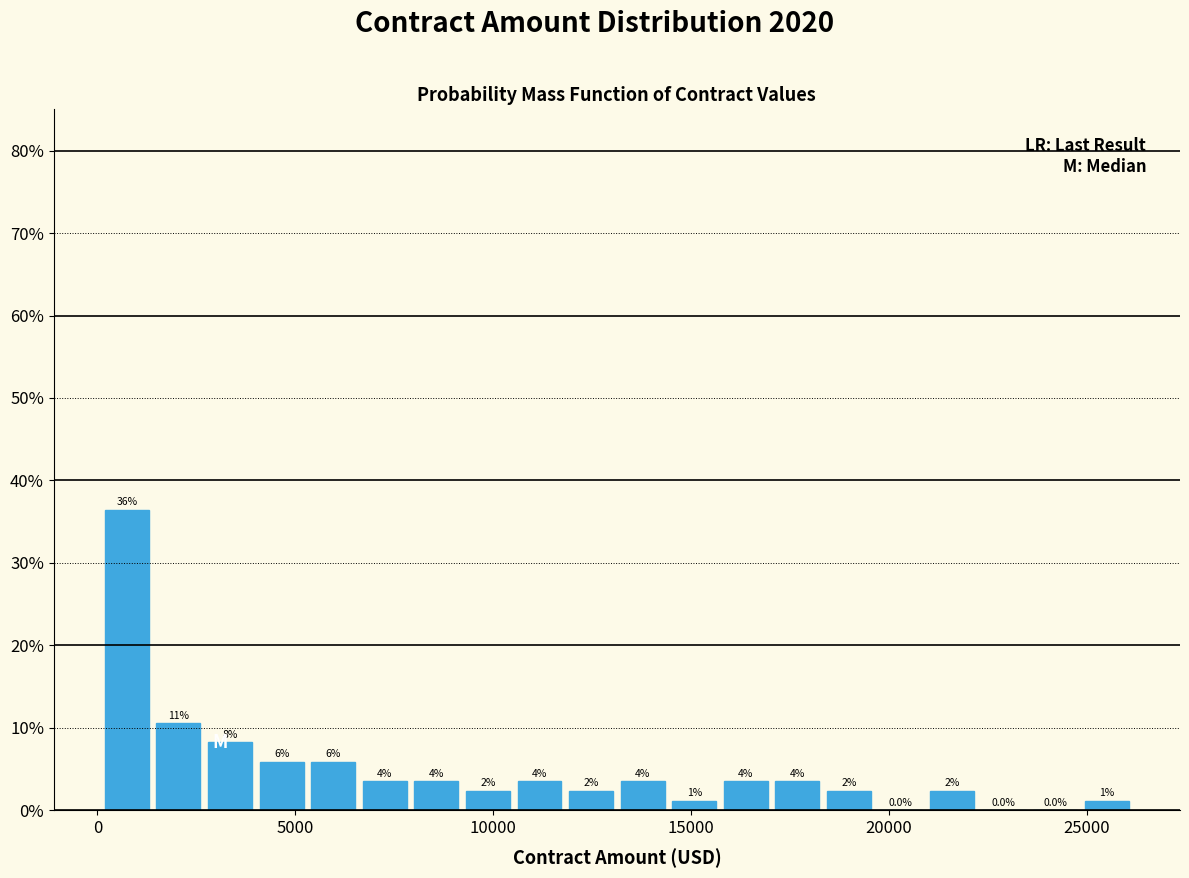

Read against the x-axis, roughly where is the centre of the tallest bar?

500